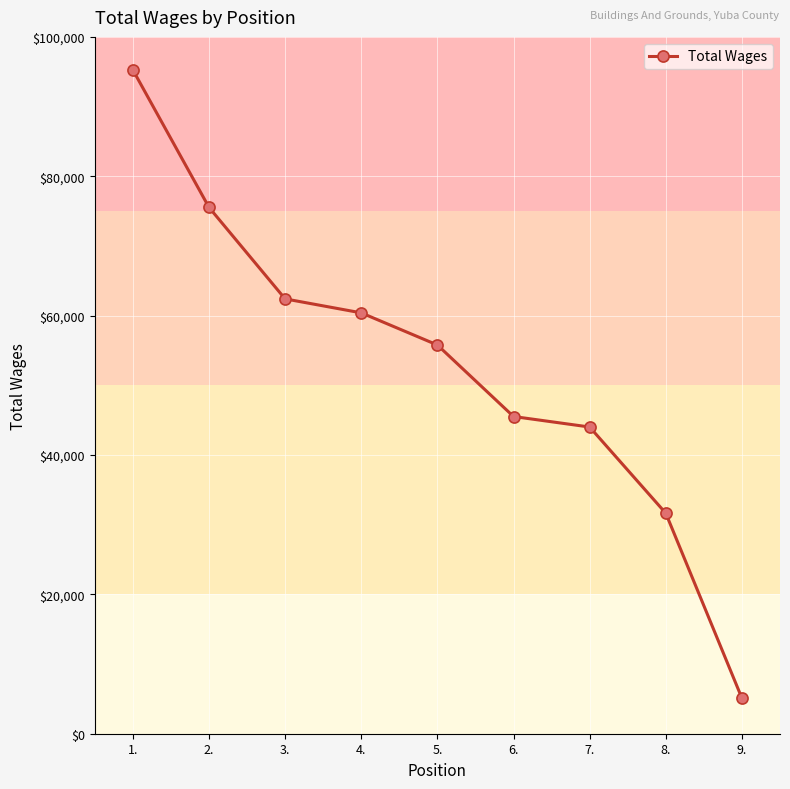

What is the greatest value displayed?

95265